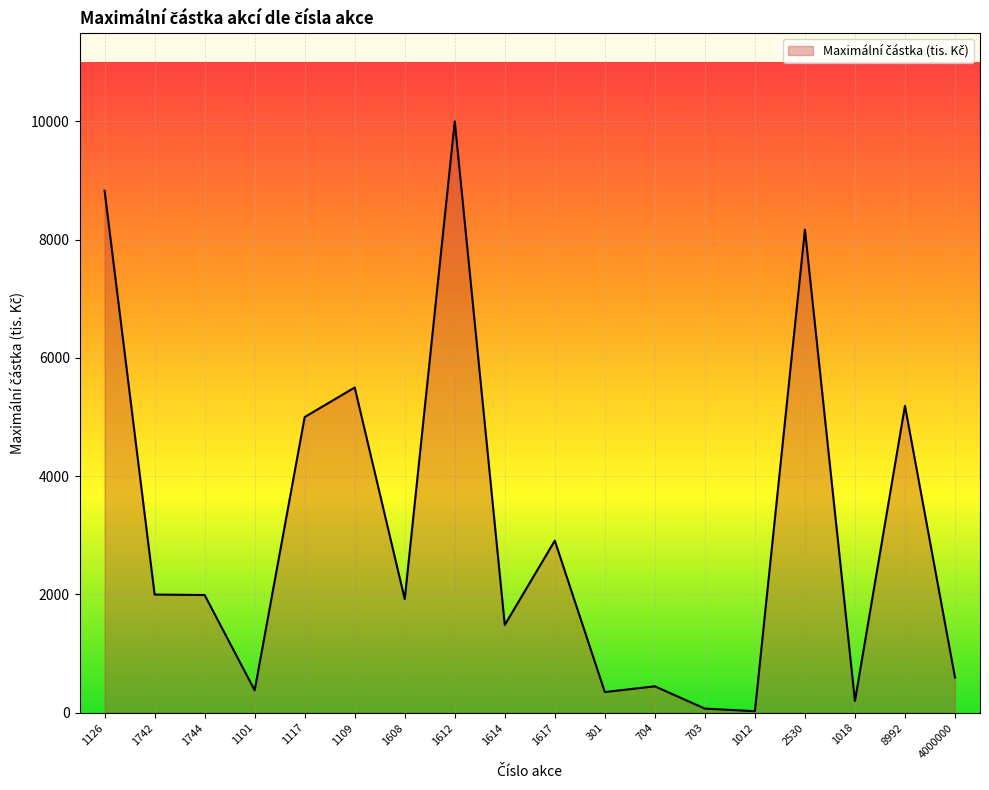

What is the greatest value displayed?

10000.0